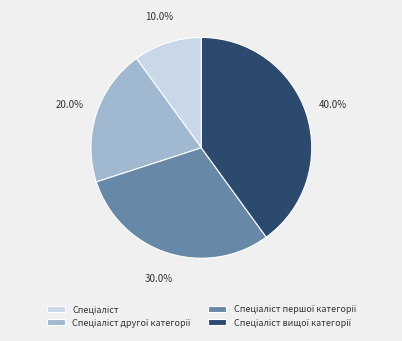

Is there any slice that represents more than half of the pie?

No